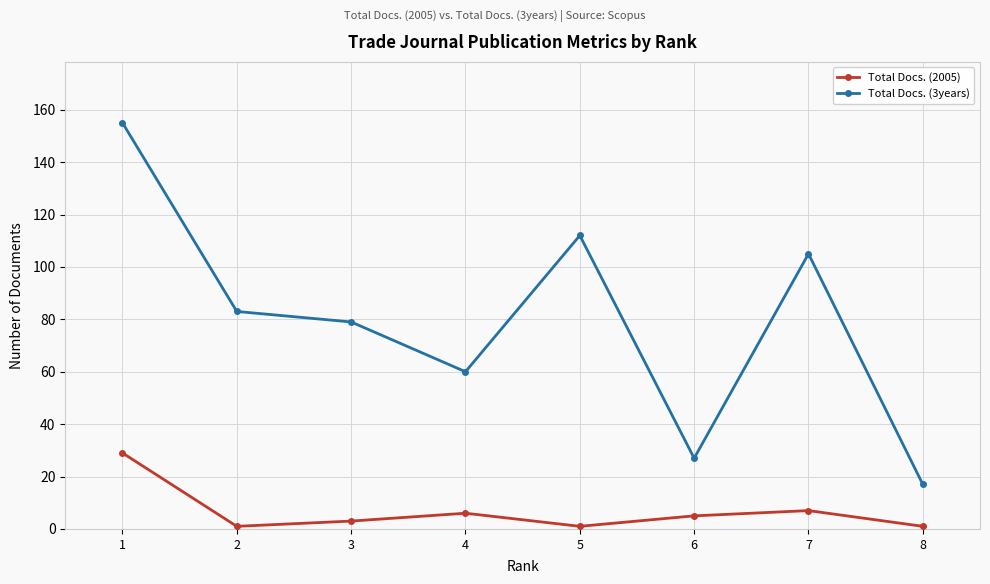

Reading left to right, what are all the values shown in this chart?

Total Docs. (2005): 1=29	2=1	3=3	4=6	5=1	6=5	7=7	8=1
Total Docs. (3years): 1=155	2=83	3=79	4=60	5=112	6=27	7=105	8=17